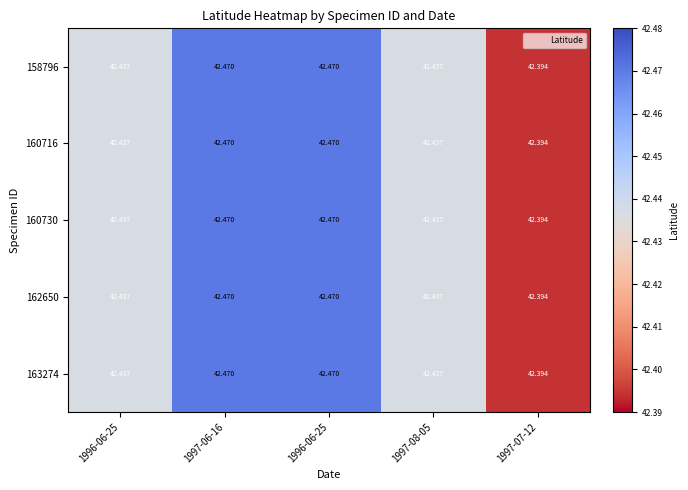

List the series in order of their peak value, lowest first.

158796, 160716, 160730, 162650, 163274